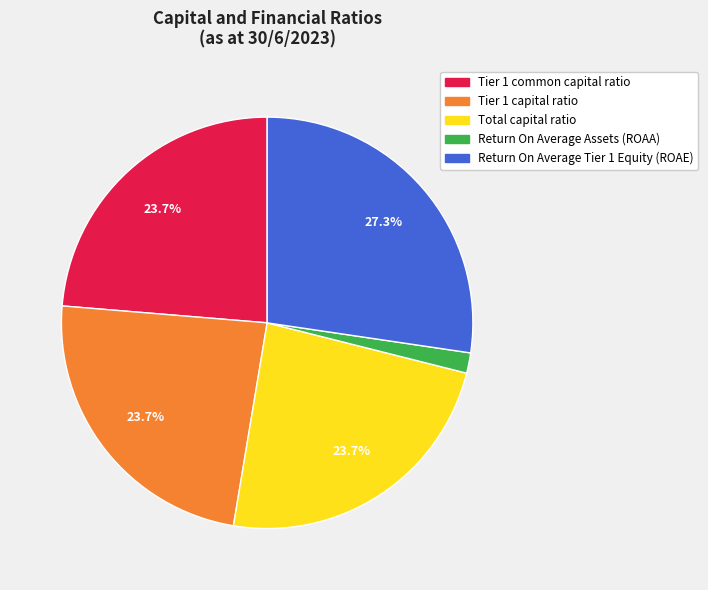

What is the total percentage of Return On Average Tier 1 Equity (ROAE) and Tier 1 capital ratio?

51.0%